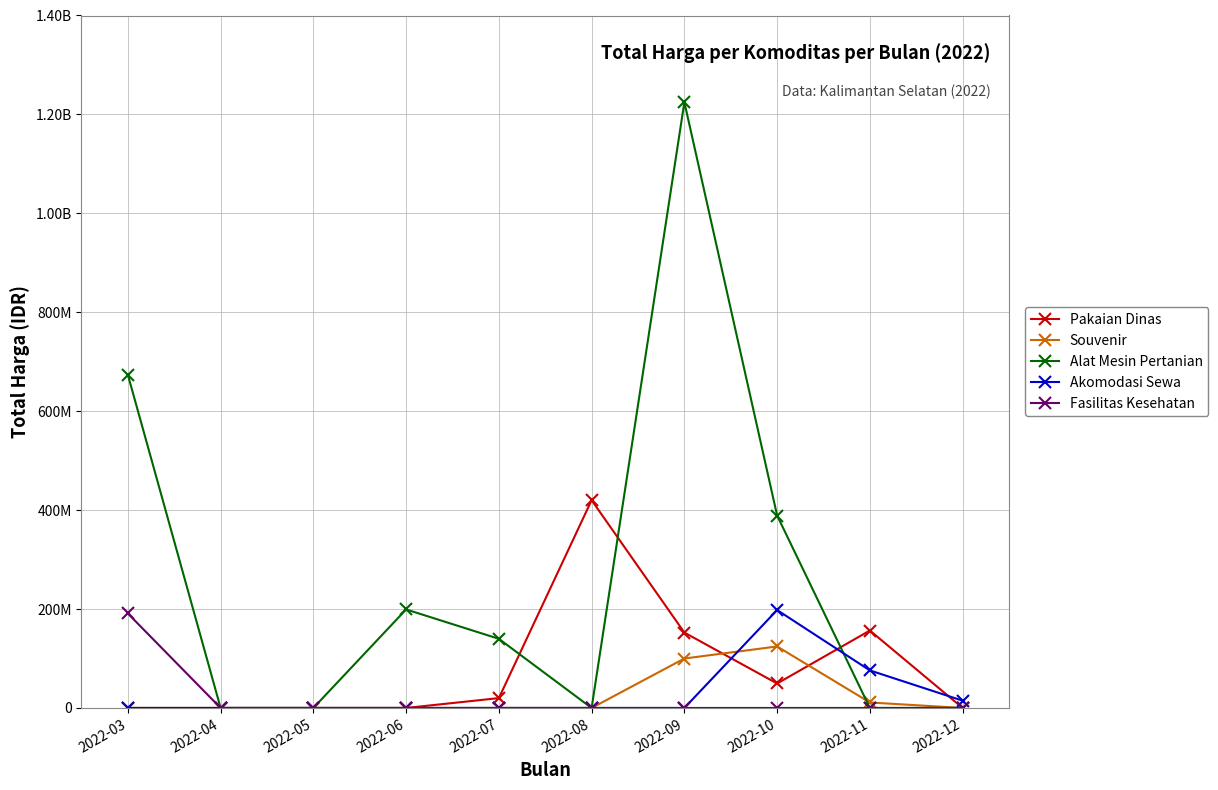

How many times do Souvenir and Alat Mesin Pertanian cross each other?

1